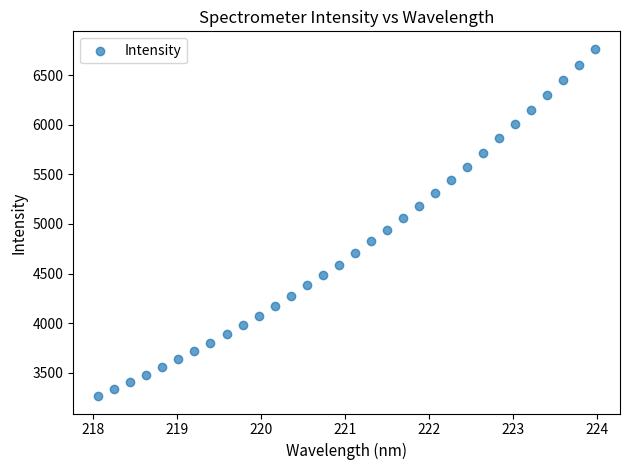

What is the range of X values (max minus min)?

5.9